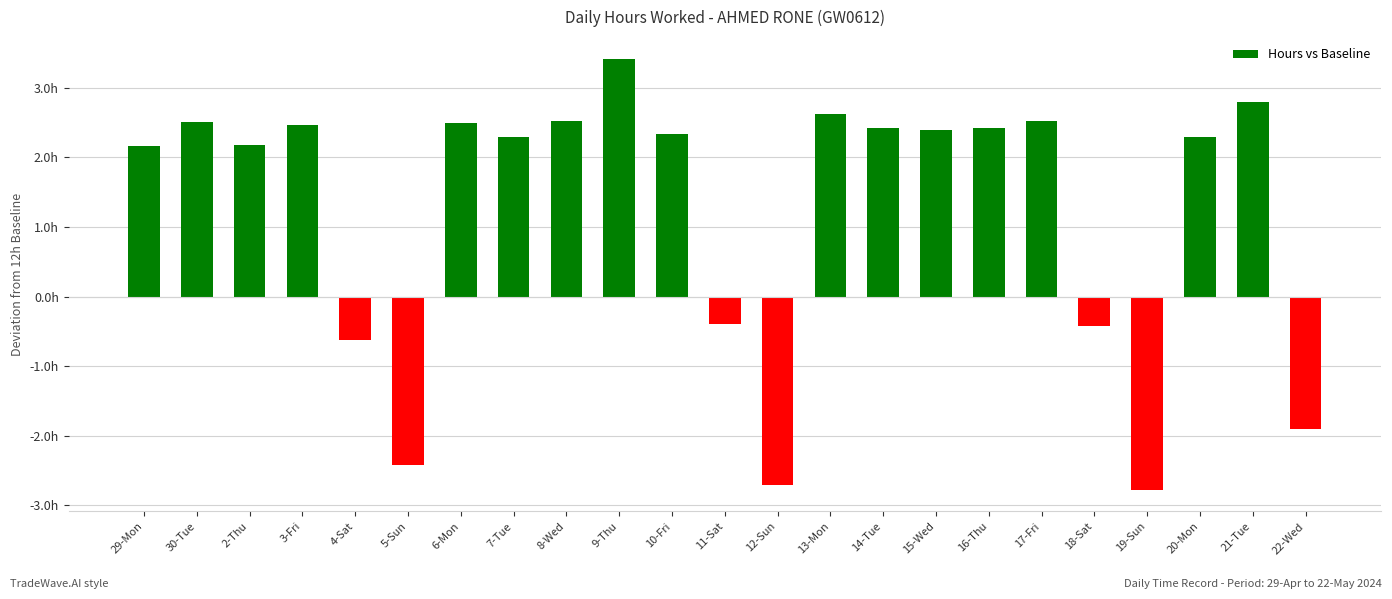

What position from the left is 11-Sat?

12